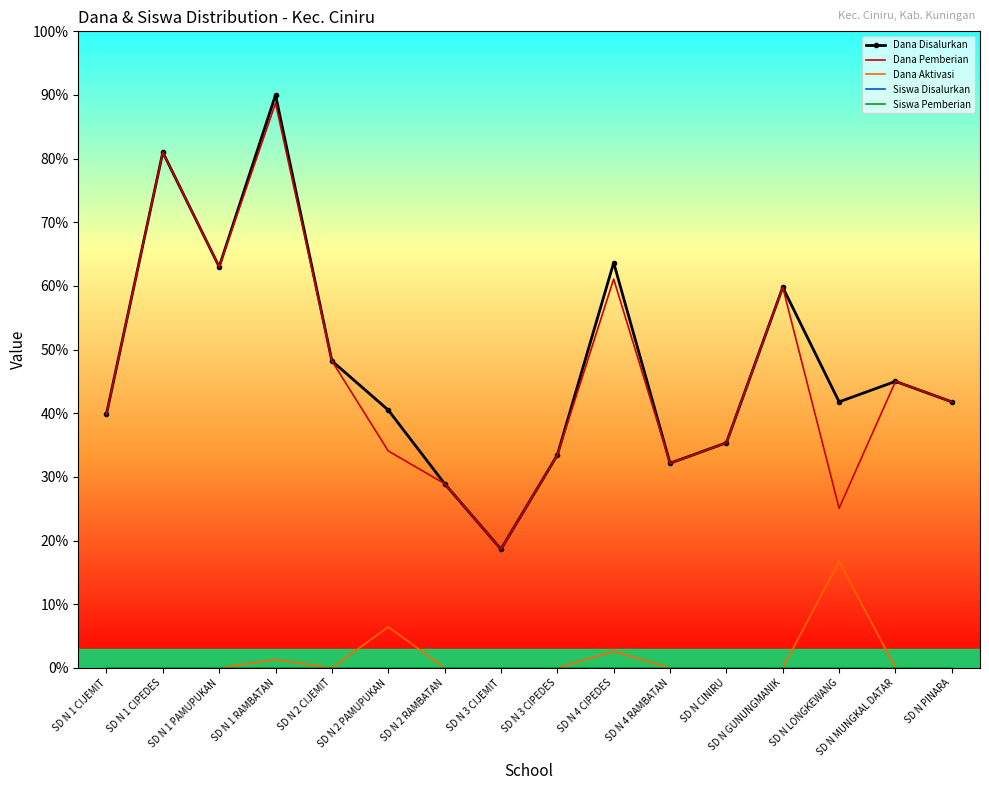

What are all the series names shown in the legend?

Dana Disalurkan, Dana Pemberian, Dana Aktivasi, Siswa Disalurkan, Siswa Pemberian